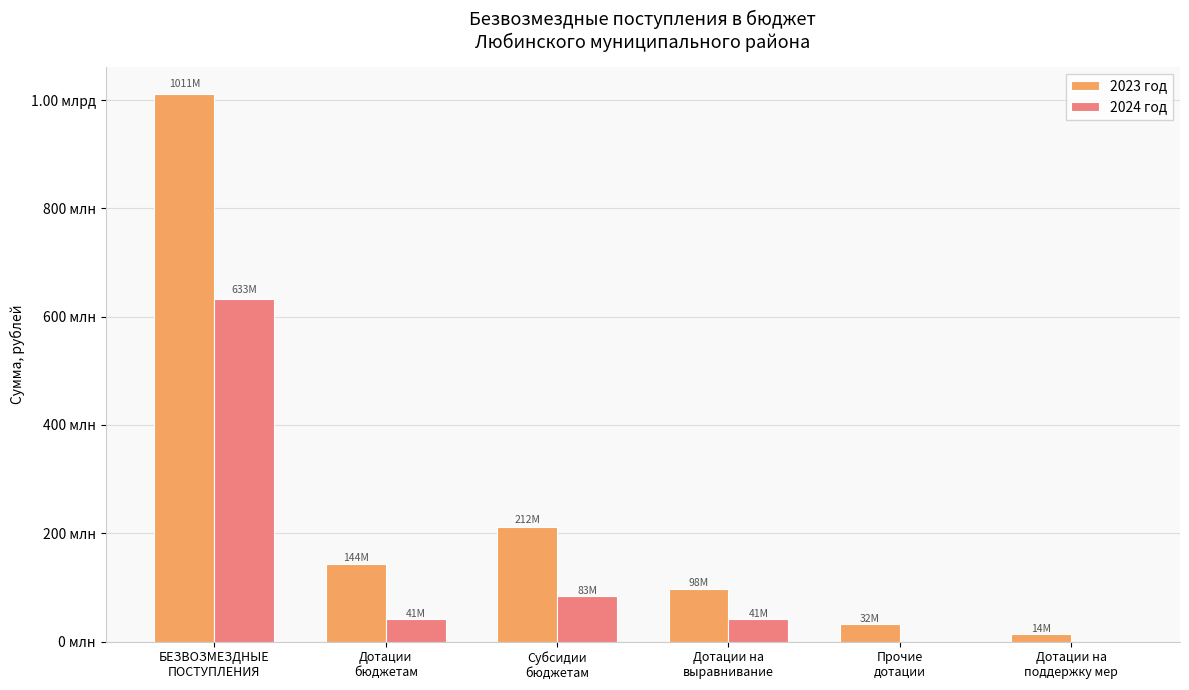

What is the sum of all 2023 год values?

1510185767.1